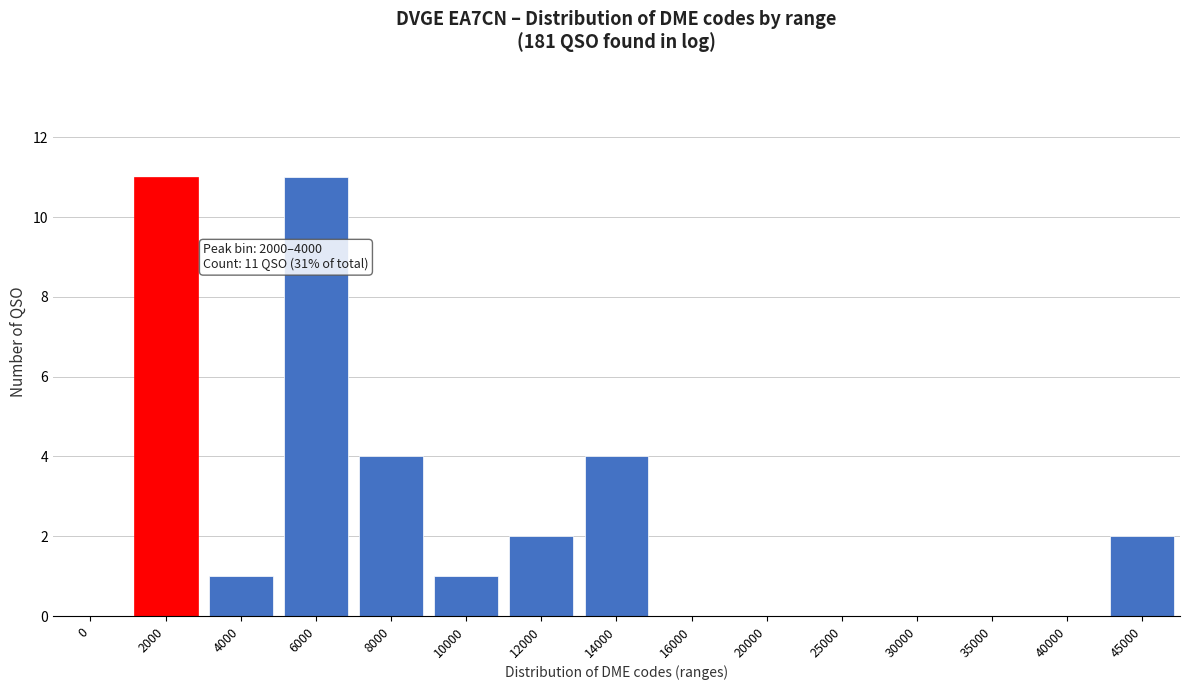

Reading left to right, extract all data points from this chart.

0=0	2000=11	4000=1	6000=11	8000=4	10000=1	12000=2	14000=4	16000=0	20000=0	25000=0	30000=0	35000=0	40000=0	45000=2